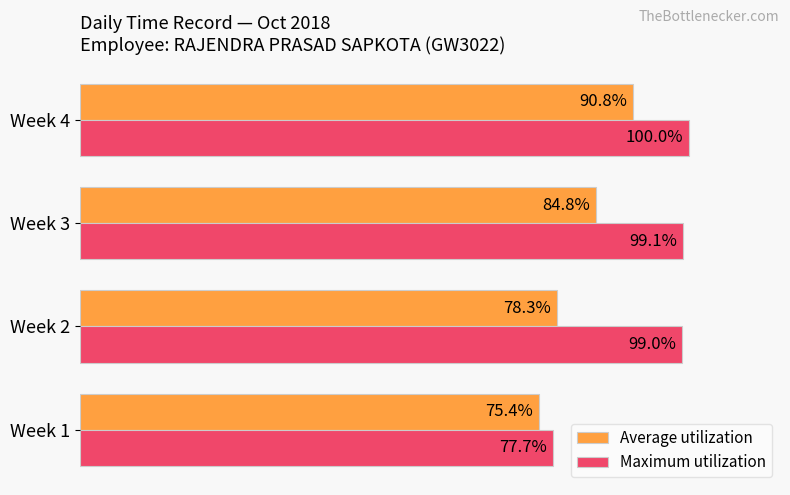

Where is Maximum utilization nearest to the value 88?

Week 1